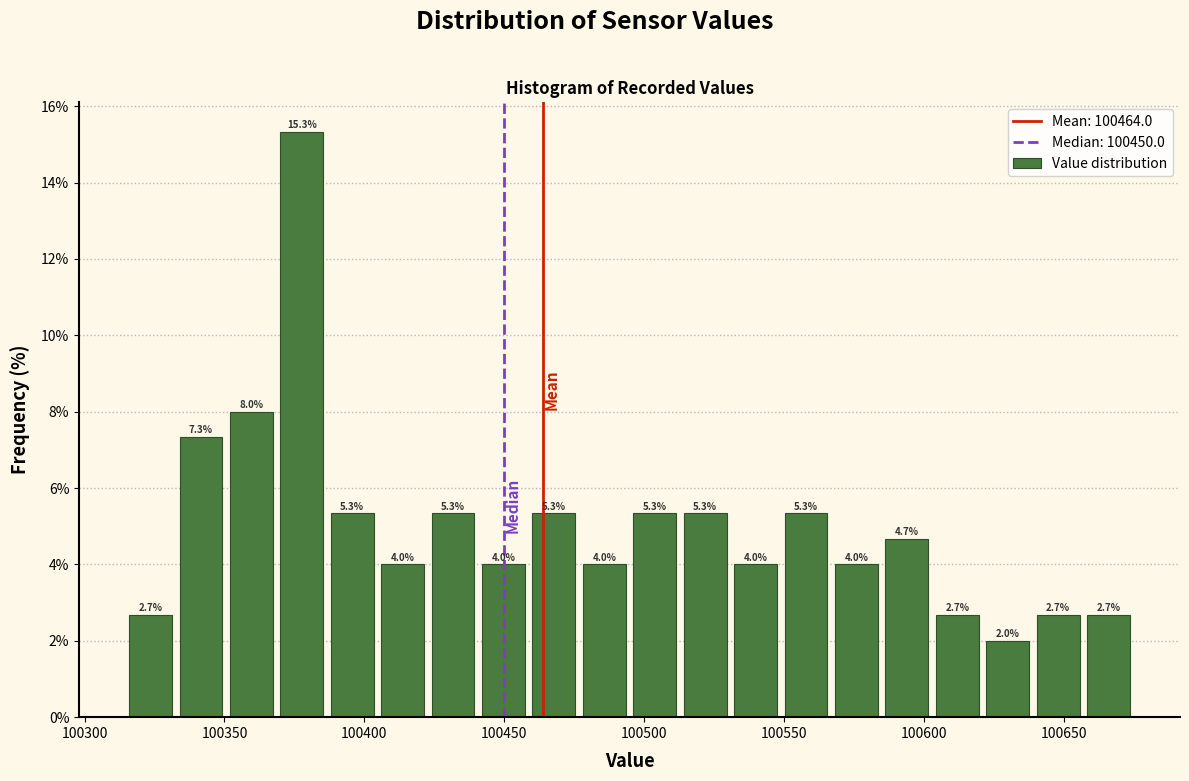

Read against the x-axis, roughly where is the centre of the tallest bar?

100380